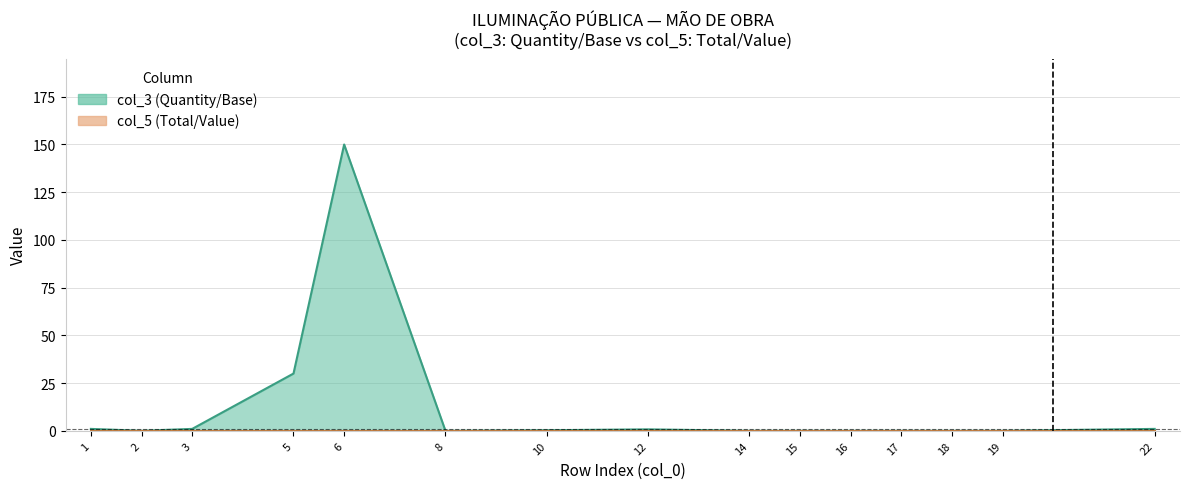

List the series in order of their overall mean, highest first.

col_3 (Quantity/Base), col_5 (Total/Value)